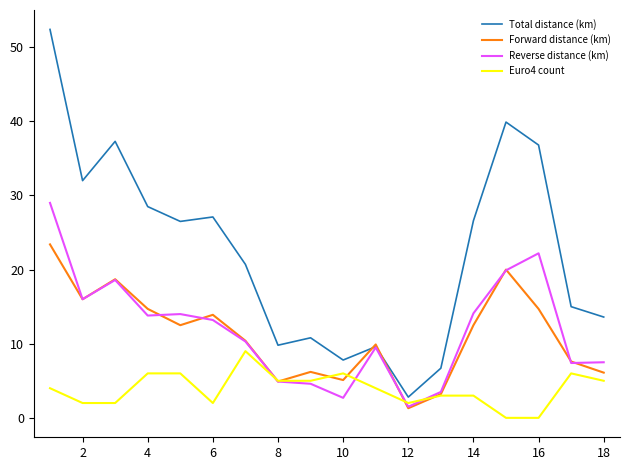

How many lines are shown in the chart?

4